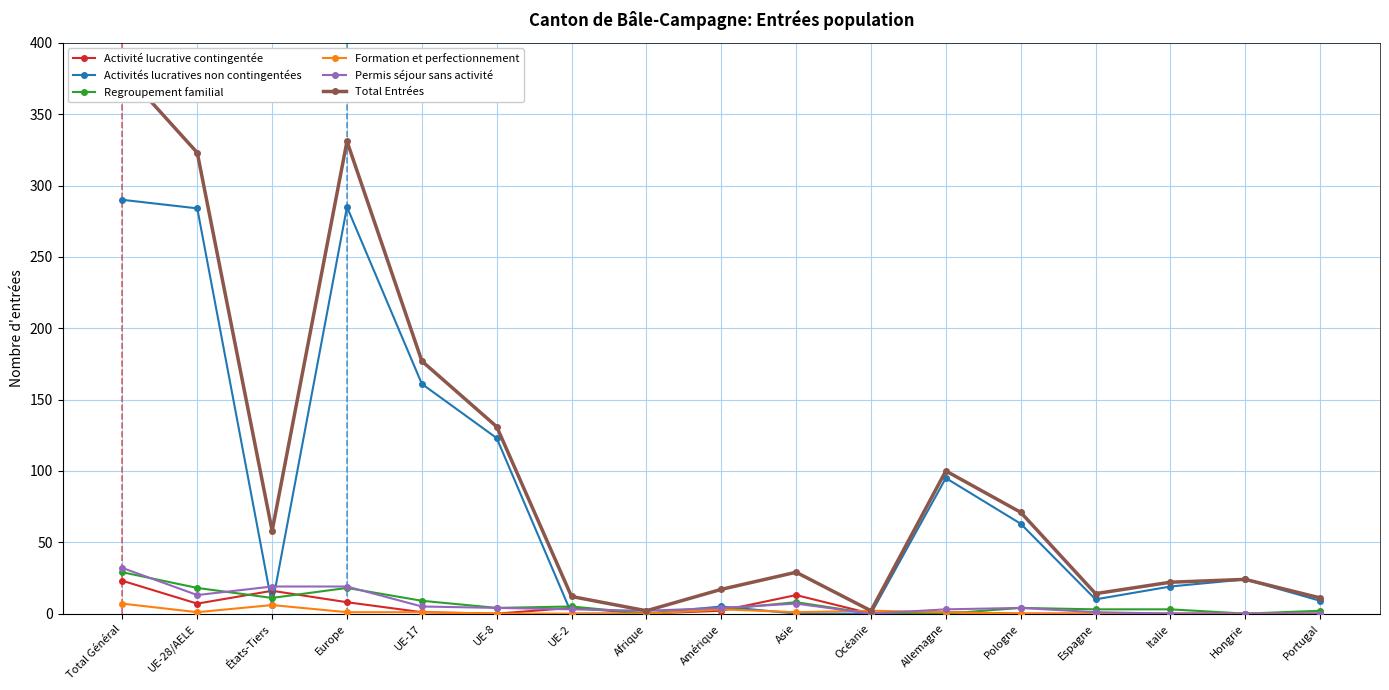

At which category does the chart reach its peak across all series?

Total Général